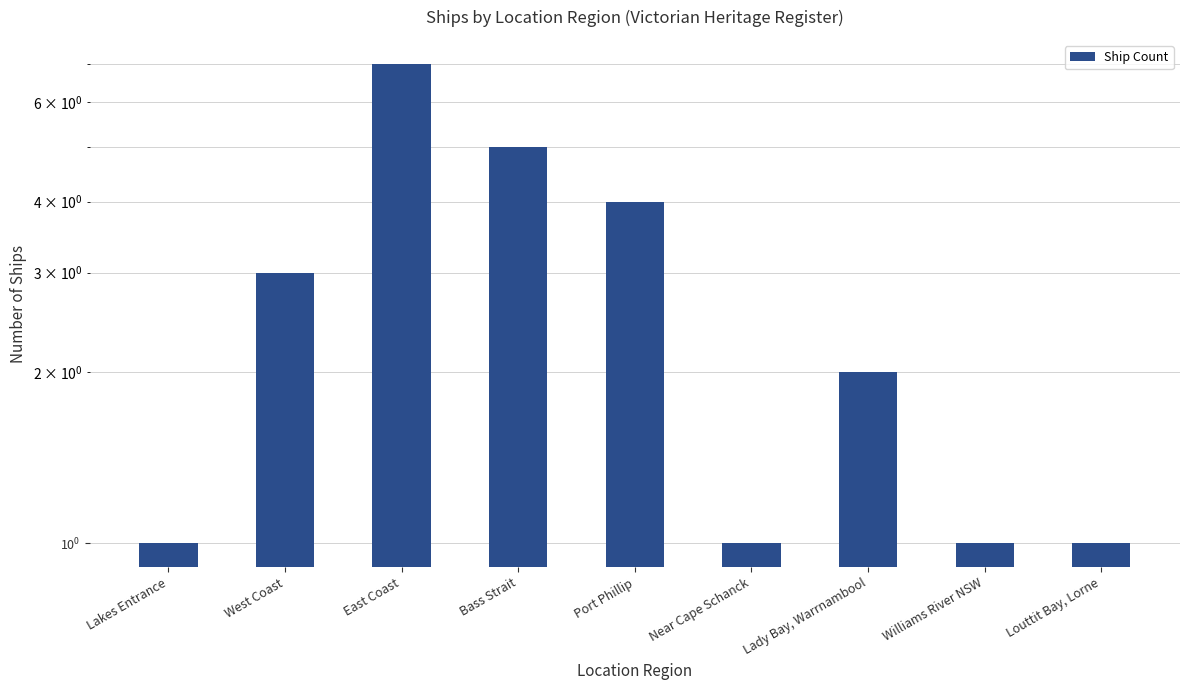

Approximately how many times larger is the value at Near Cape Schanck compared to Bass Strait?

0.2